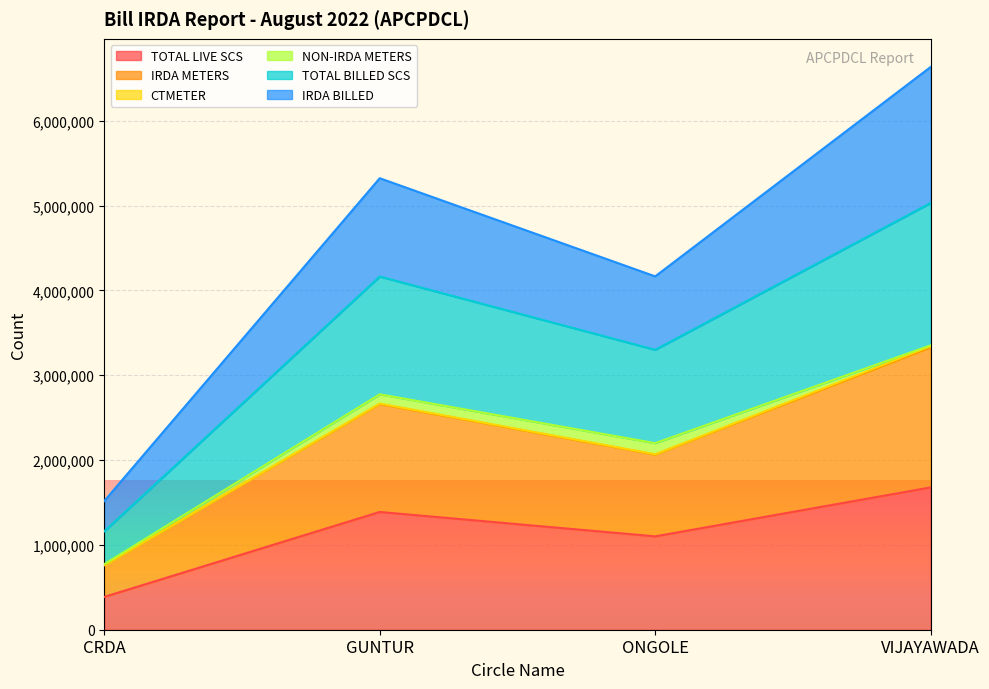

True or false: TOTAL BILLED SCS has more than 2 interior local peaks.

False